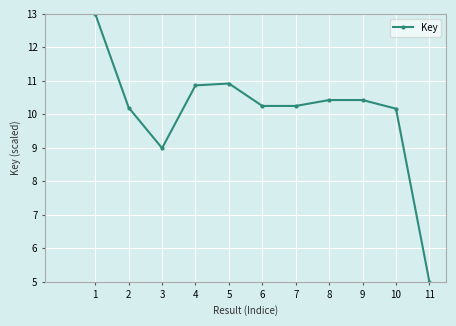

The chart shows a value of 15.5 at 5. True or false?

False